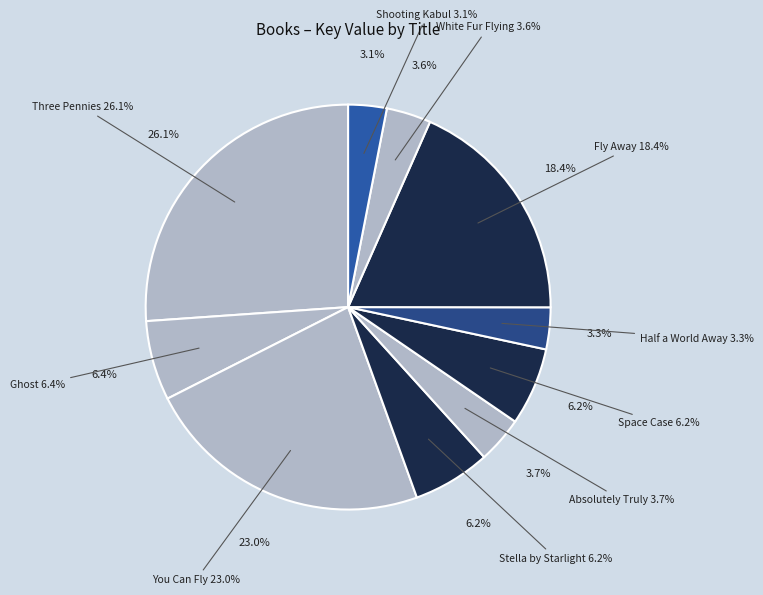

To the nearest percent, what portion does Three Pennies represent?

26%